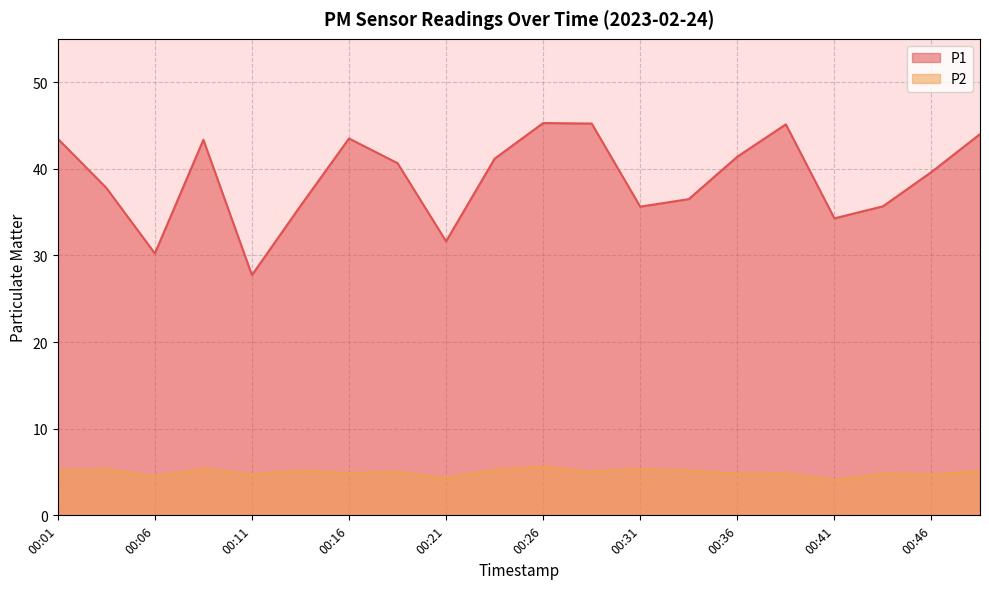

Reading left to right, transcribe all the data shown in this chart.

P1: 43.5	37.8	30.2	43.4	27.7	35.7	43.5	40.6	31.6	41.2	45.3	45.2	35.6	36.5	41.4	45.1	34.3	35.7	39.6	44.0
P2: 5.2	5.3	4.5	5.3	4.7	5.2	4.9	5.0	4.3	5.2	5.6	5.0	5.3	5.2	4.8	4.8	4.1	4.8	4.7	5.2